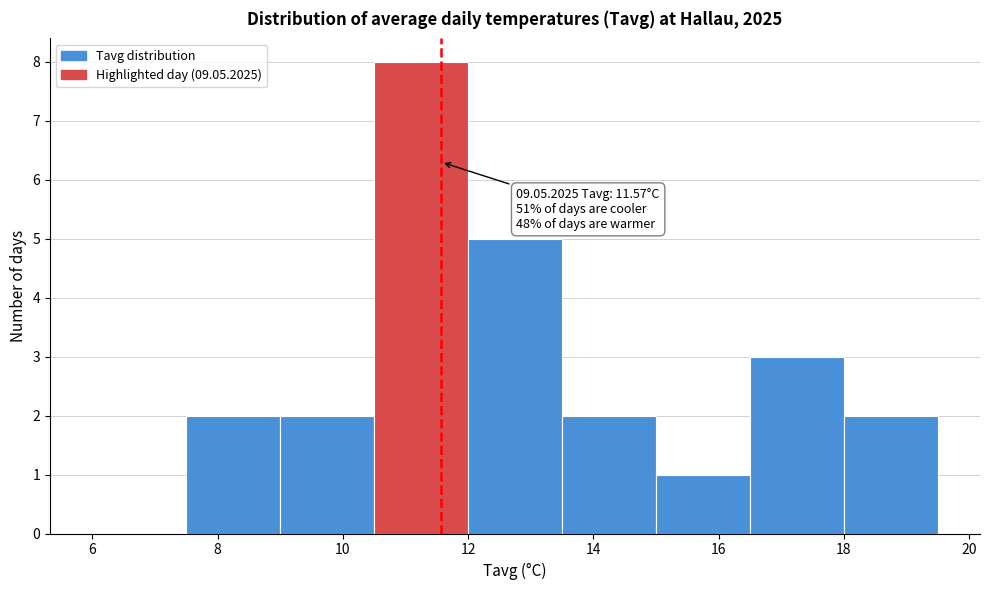

Which range on the x-axis has the tallest bar?

10.5 to 12.0